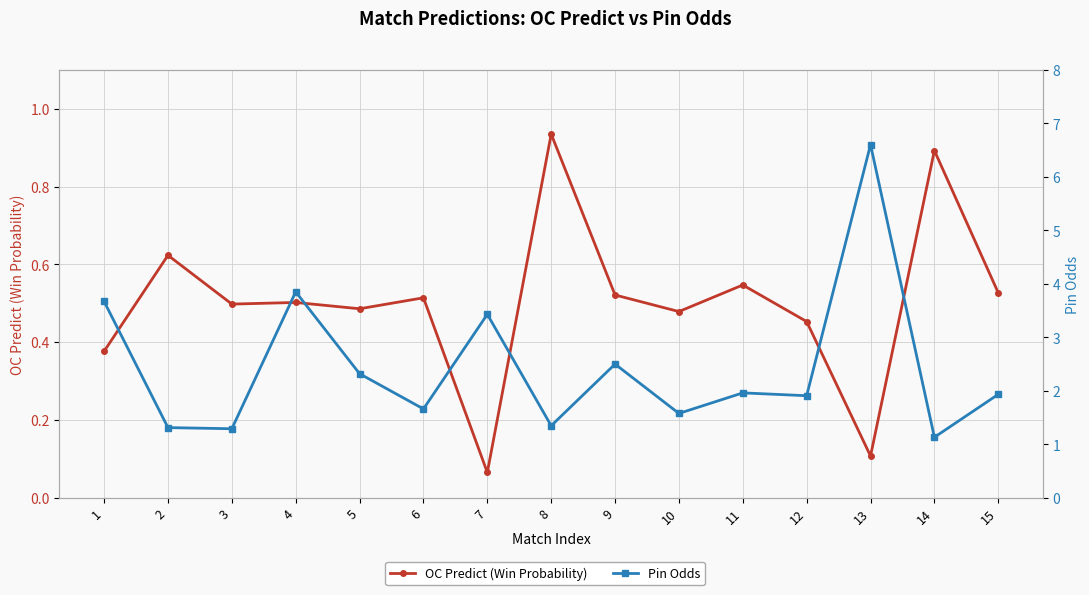

At which category does the chart reach its minimum across all series?

7